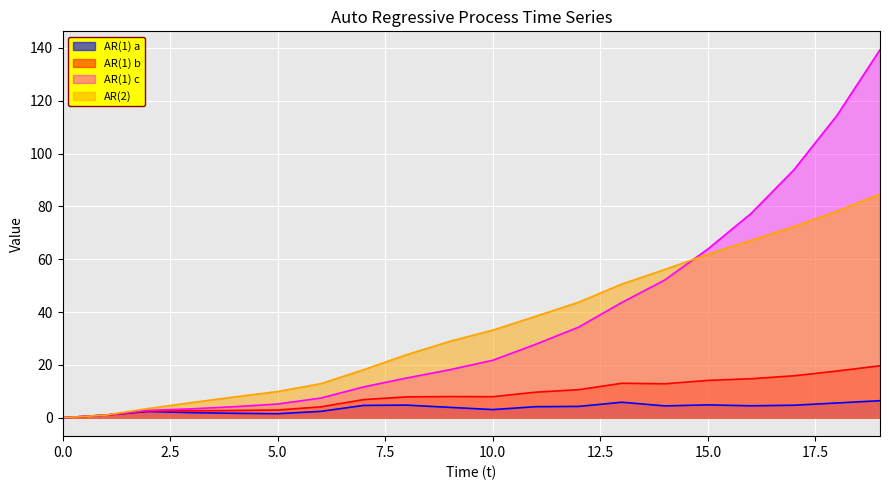

What is the difference between the AR(2) values at 1 and 13?

49.6